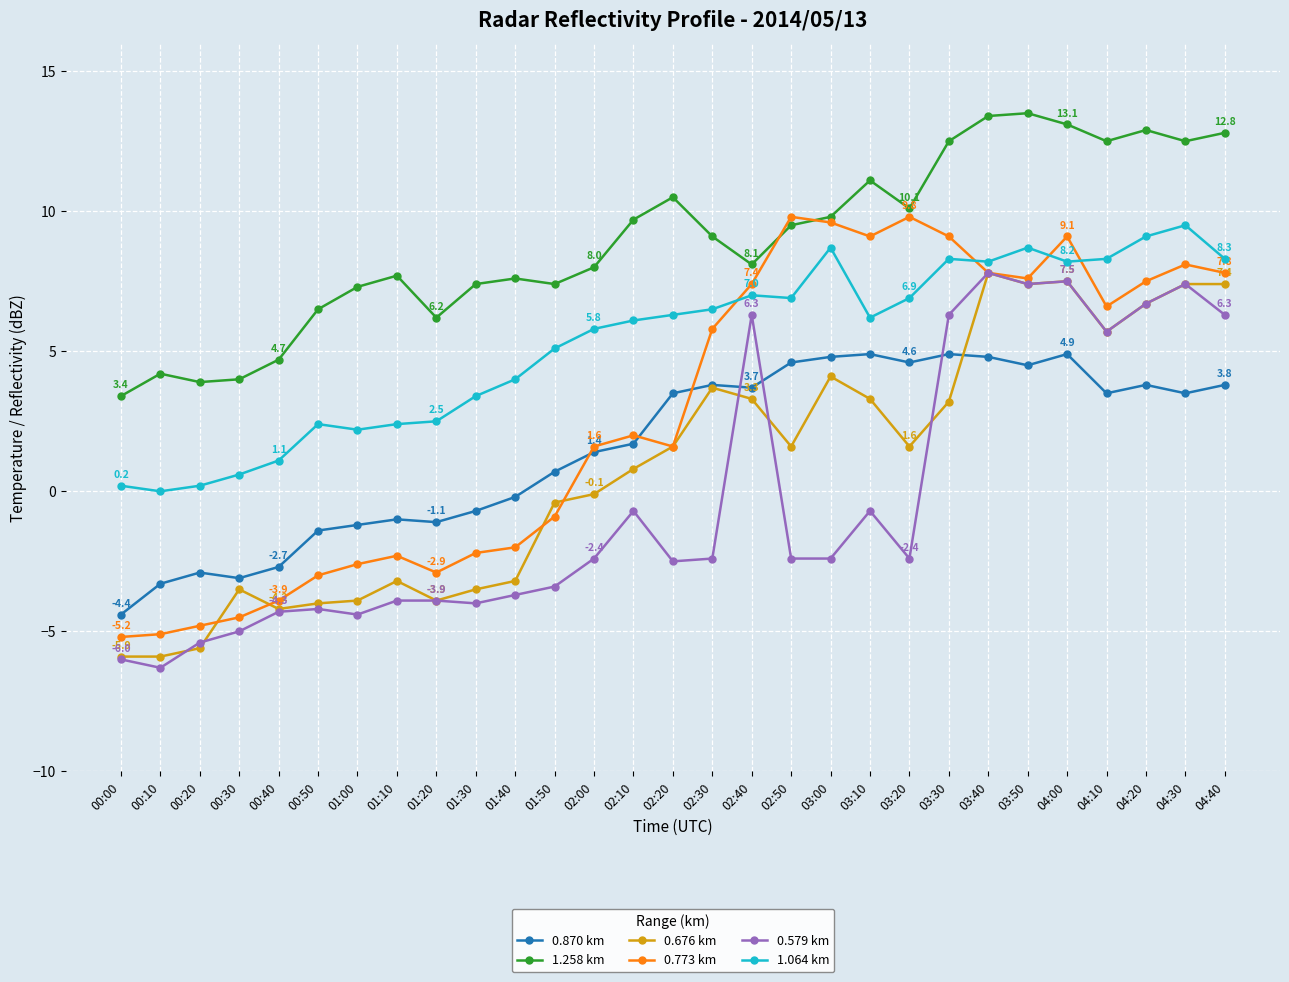

What is the total value across all series at 04:40?

46.4